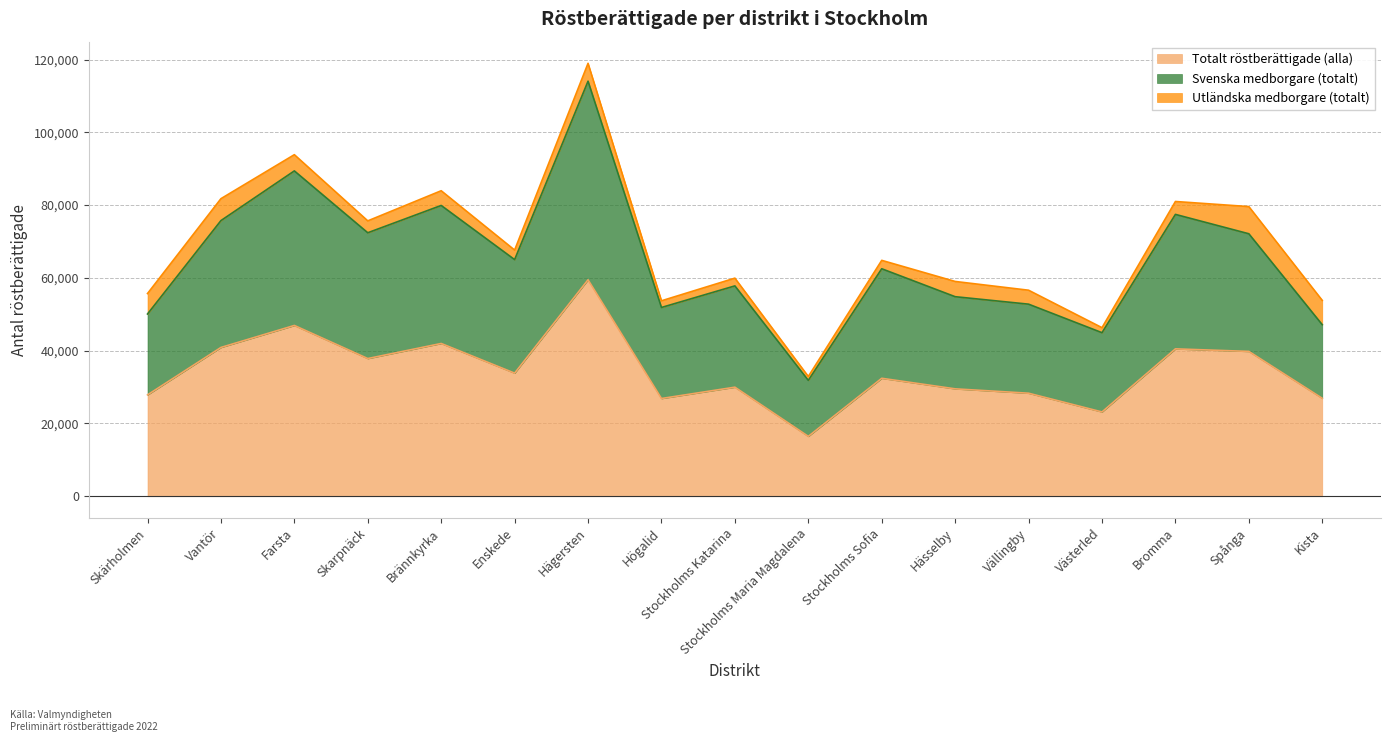

What is the minimum value for Totalt röstberättigade (alla)?

16453